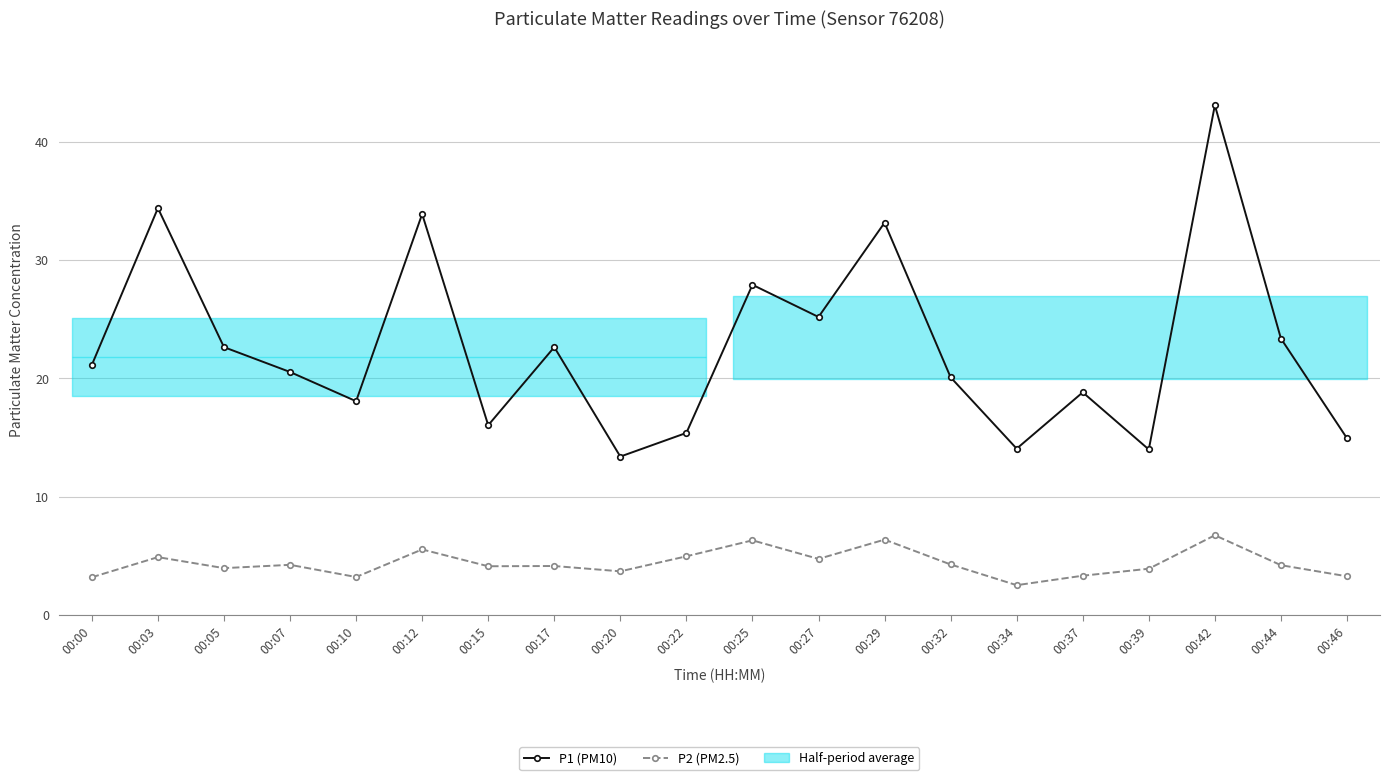

Is the value of P2 (PM2.5) at 00:15 greater than the value of P1 (PM10) at 00:17?

No